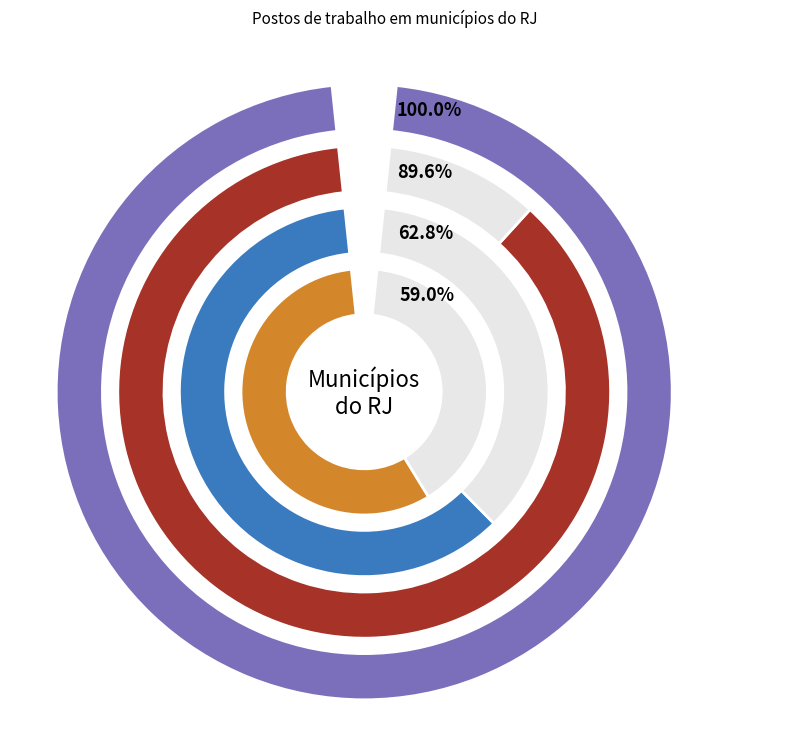

Does Bom Jesus do Itabapoana (RJ) represent more than half of the total?

No